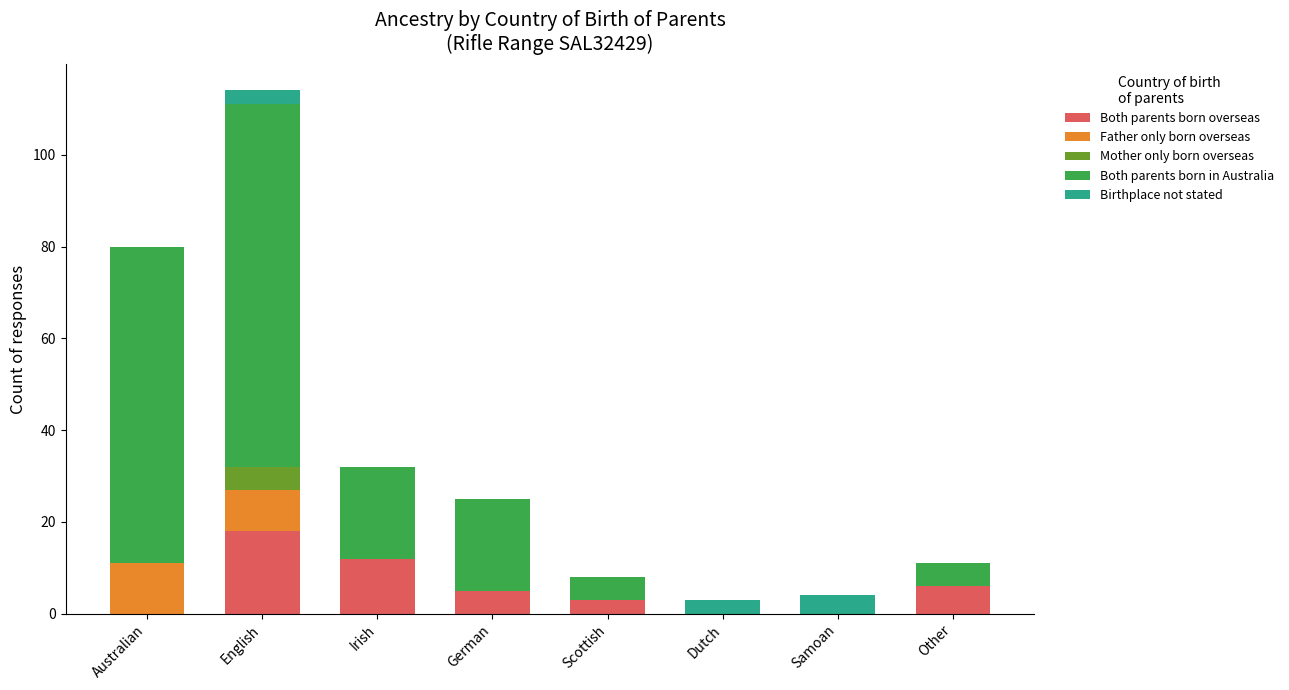

At which category is the sum across all series the highest?

English